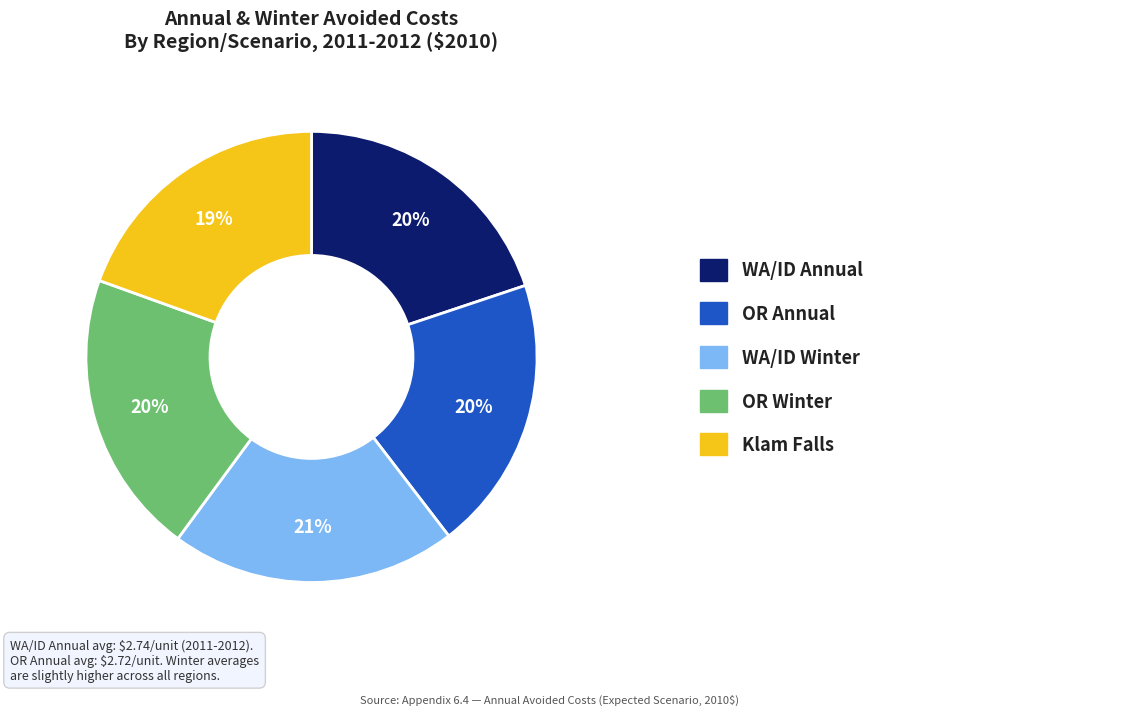

Count the number of slices in the pie.

5